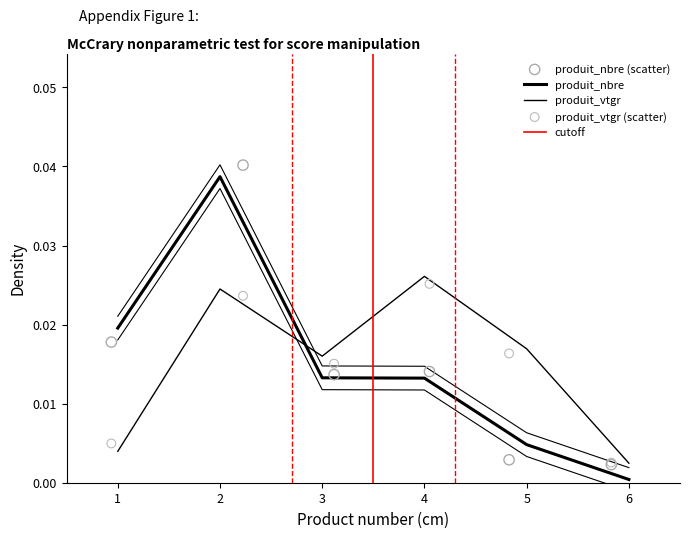

Which series reaches the minimum Y coordinate?

produit_nbre